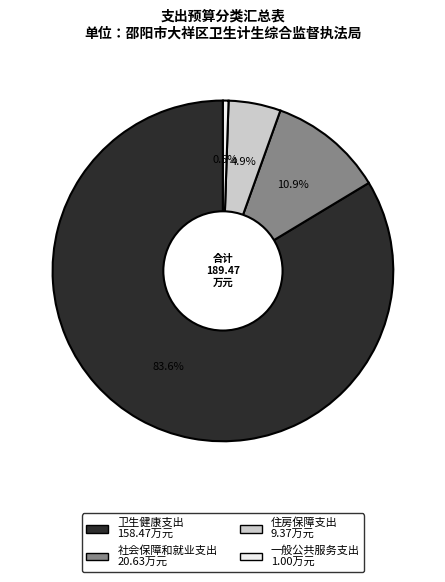

Rank the categories by value from lowest to highest.

一般公共服务支出, 住房保障支出, 社会保障和就业支出, 卫生健康支出